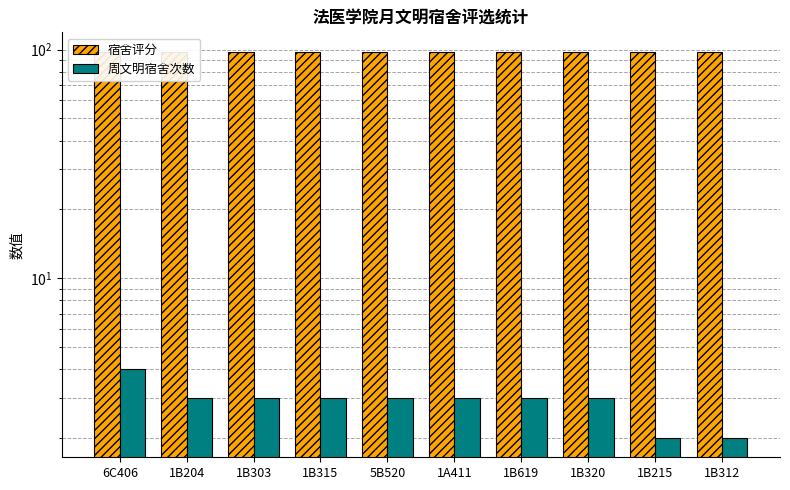

What is the value of the 周文明宿舍次数 bar at the 2nd from the left?

3.0